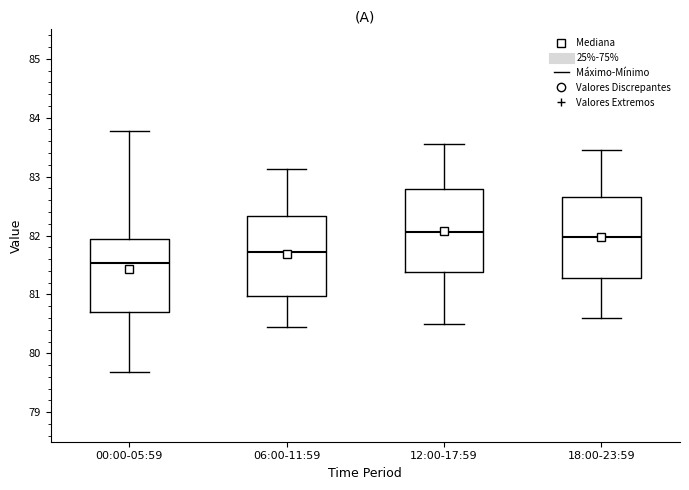

Reading left to right, transcribe this box plot: for each box, give where its median line is, the range the box spans, and where its two whiskers end, as read against the y-axis. The values are not printed on the chart, so give them approximately, as read against the axis.

00:00-05:59: median 81.5, box 80.7 to 81.9, whiskers 79.7 to 83.8
06:00-11:59: median 81.7, box 81.0 to 82.3, whiskers 80.5 to 83.1
12:00-17:59: median 82.1, box 81.4 to 82.8, whiskers 80.5 to 83.6
18:00-23:59: median 82.0, box 81.3 to 82.7, whiskers 80.6 to 83.5